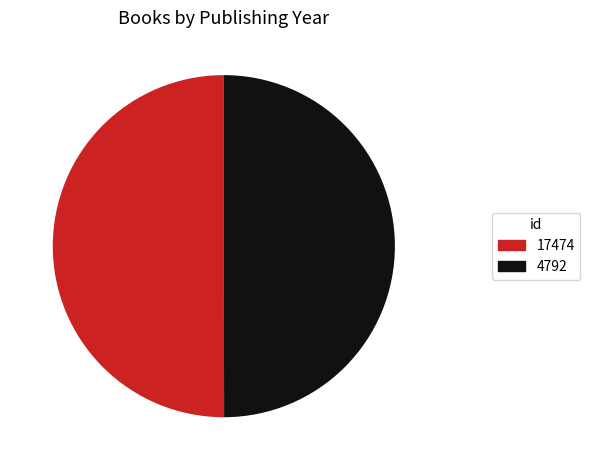

Combined, do 17474 and 4792 account for over 50%?

Yes